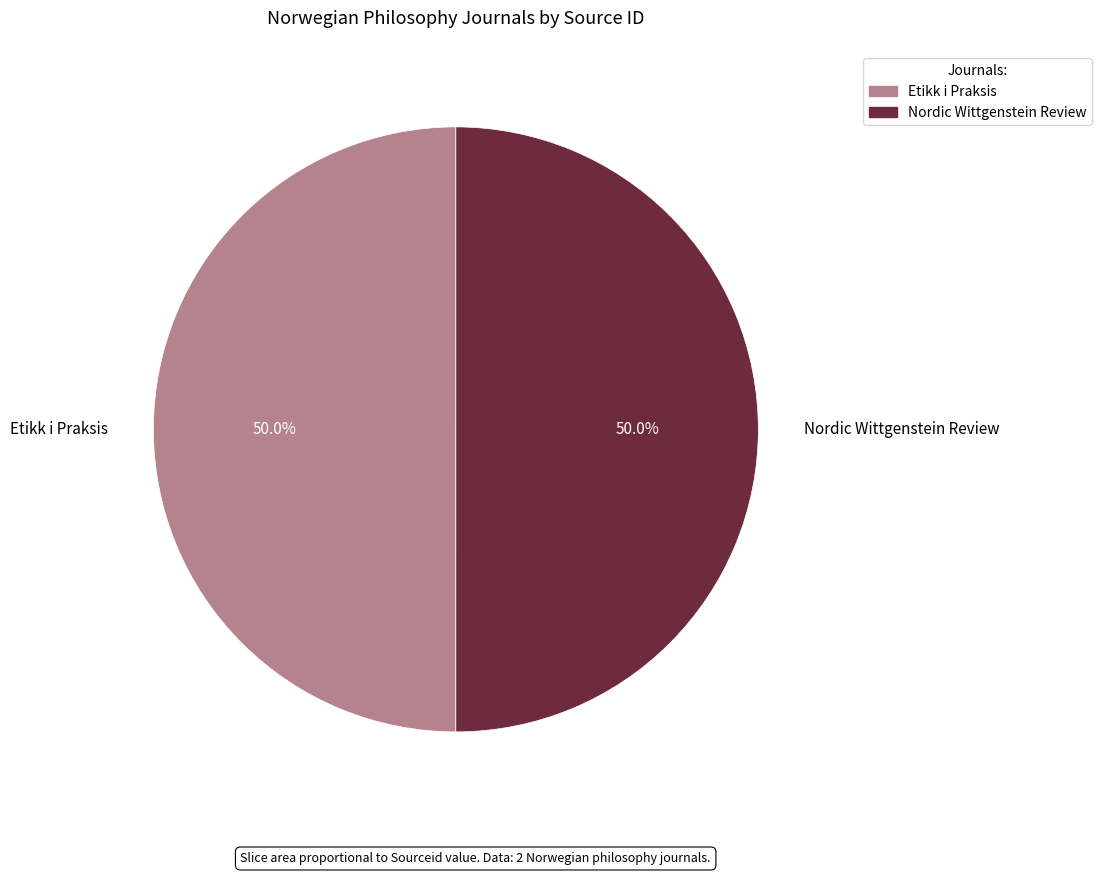

Count the number of slices in the pie.

2